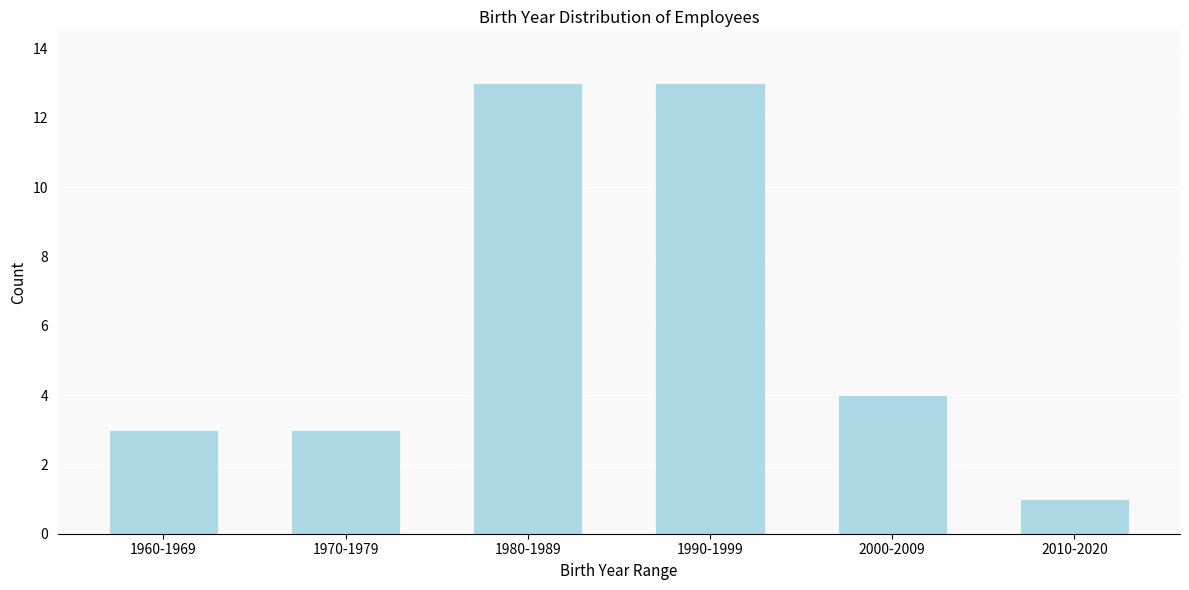

Reading left to right, list all the values displayed in this chart.

1960-1969=3	1970-1979=3	1980-1989=13	1990-1999=13	2000-2009=4	2010-2020=1